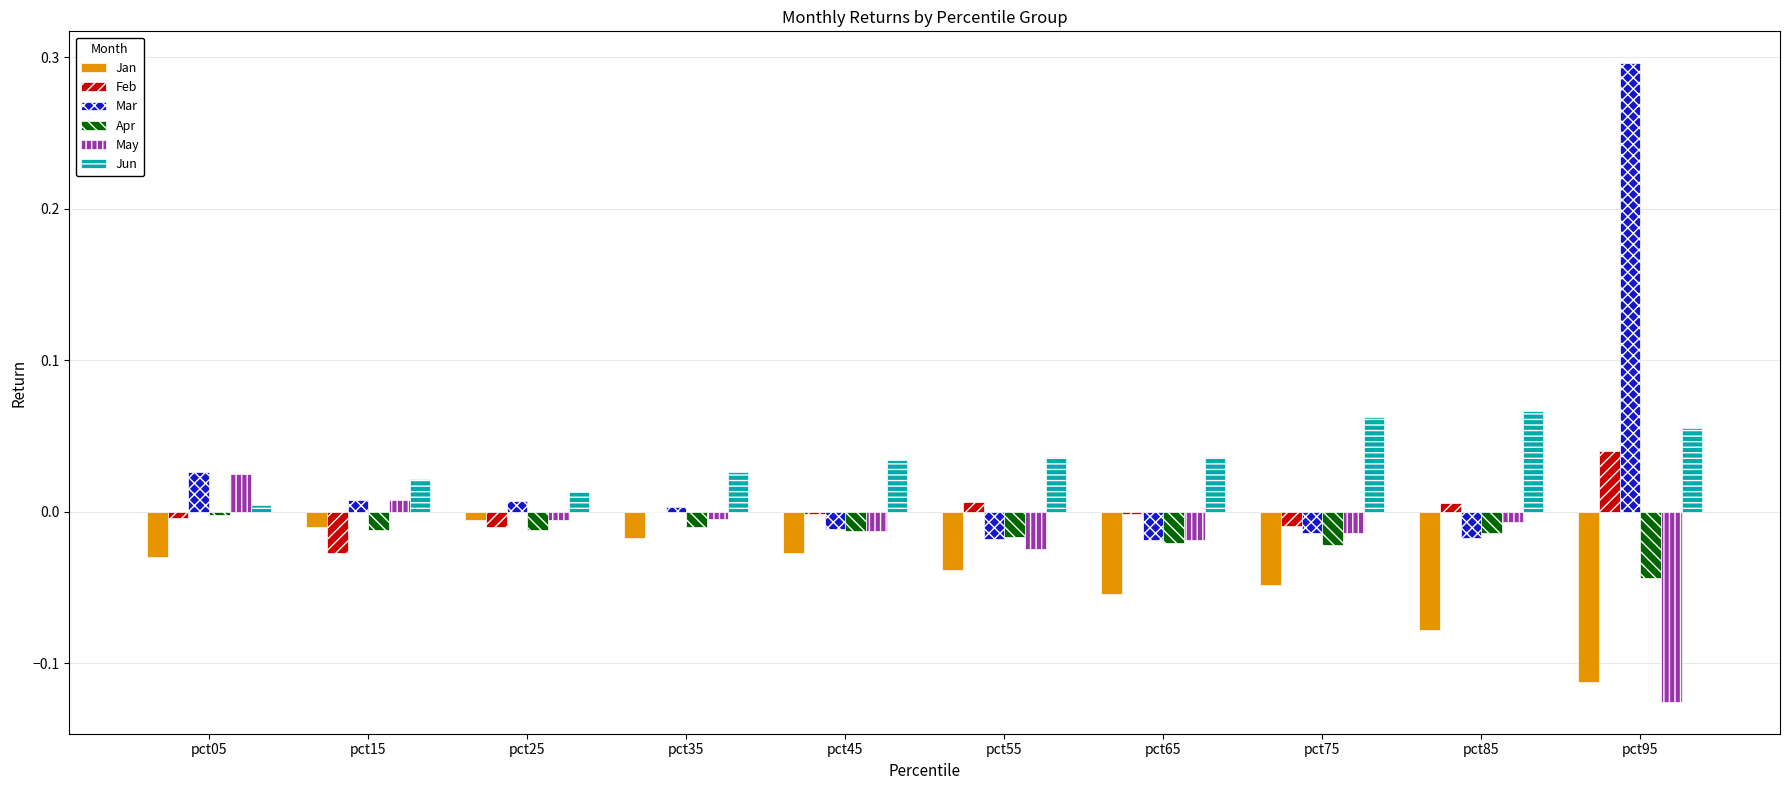

Which label corresponds to the largest value in the chart?

pct95